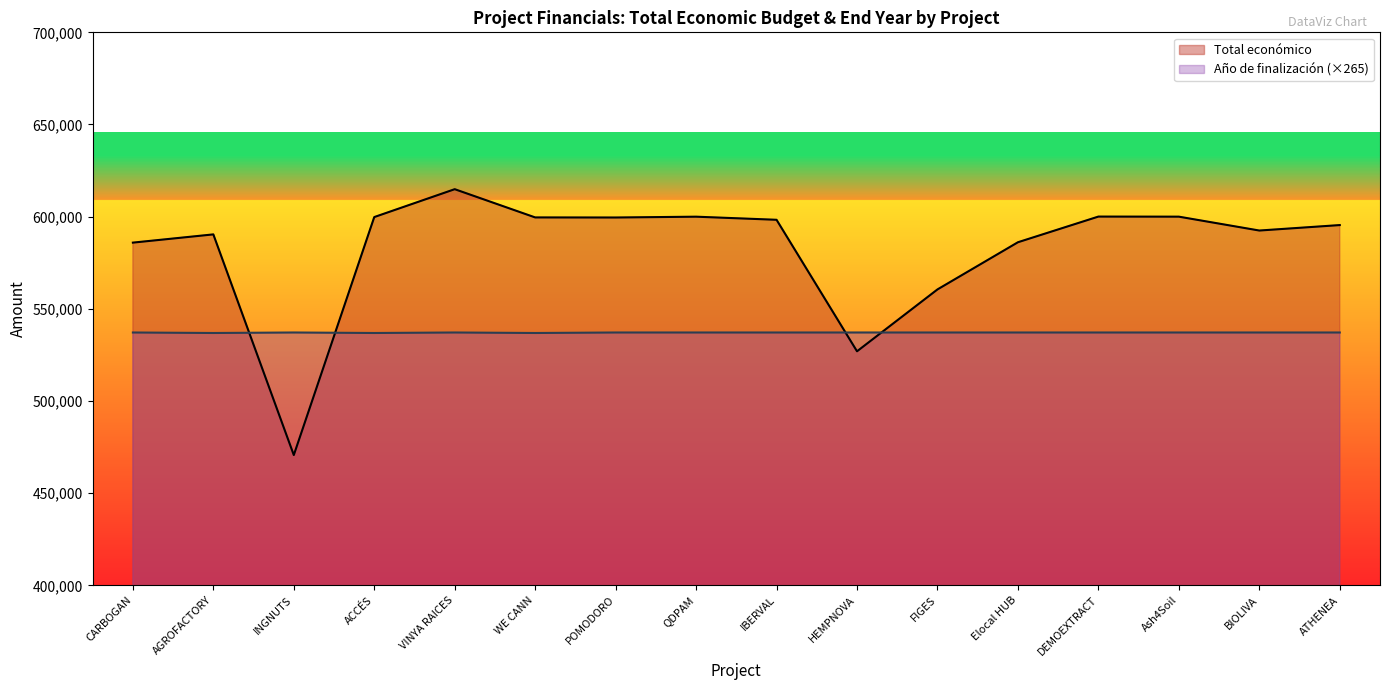

What is the smallest value displayed?

470675